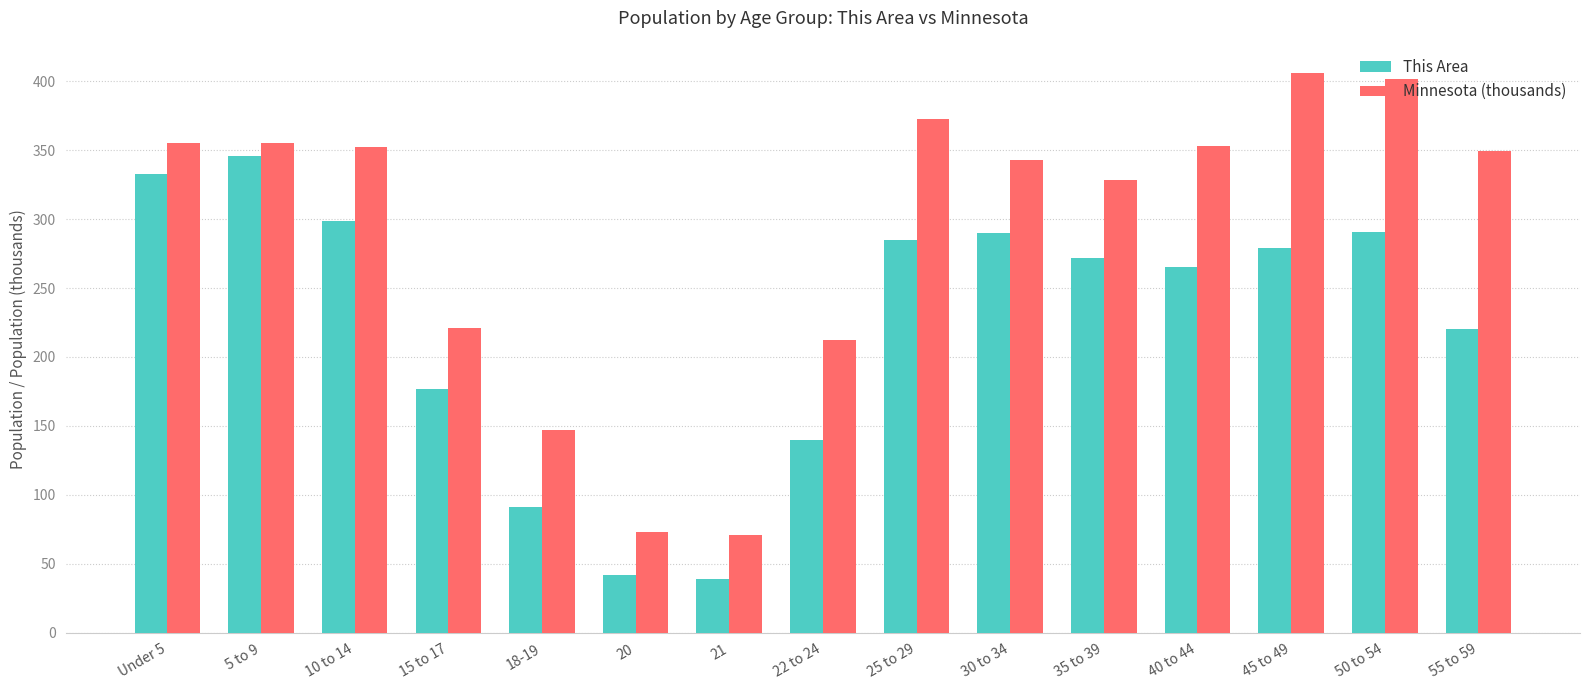

What is the difference between the maximum and second lowest values in the Minnesota (thousands) series?

333.5